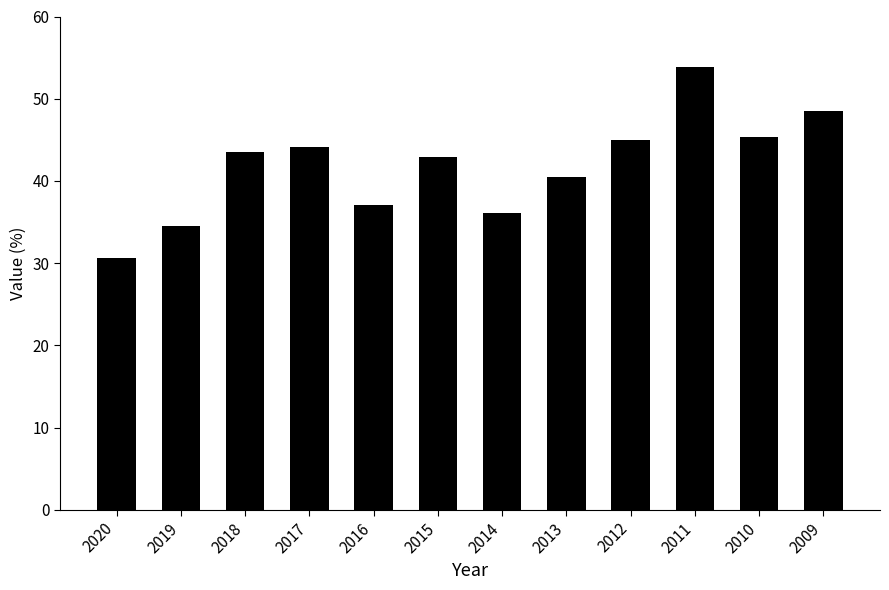

What is the change in value from 2013 to 2012?

+4.5